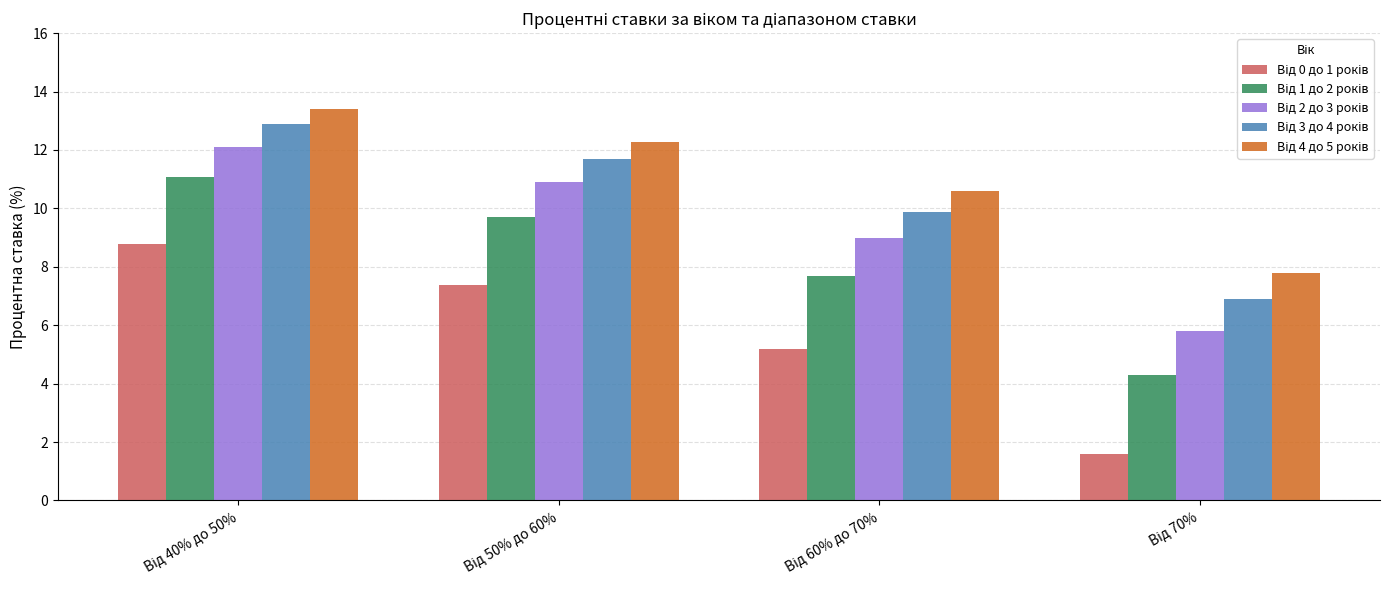

What is the maximum value shown in the chart?

13.4